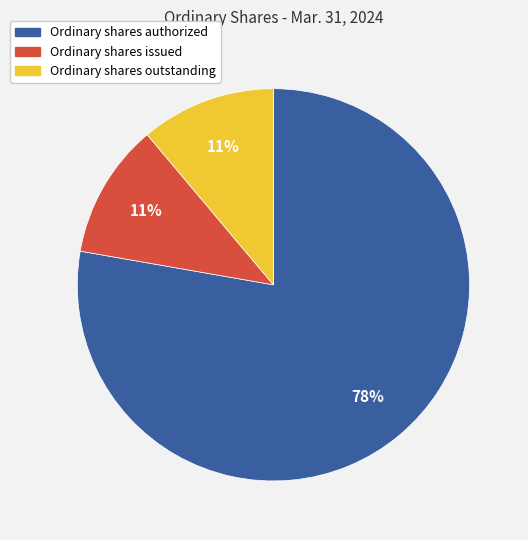

To the nearest percent, what portion does Ordinary shares authorized represent?

78%